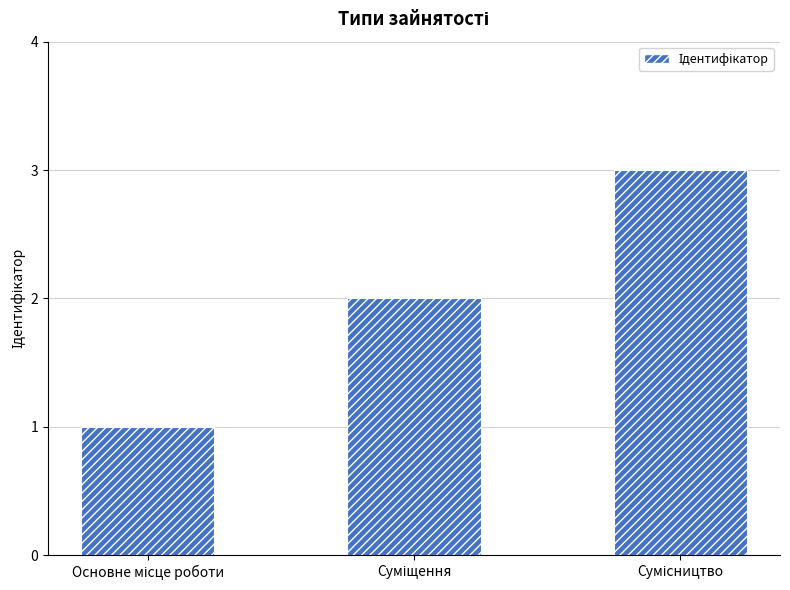

What is the maximum value shown in the chart?

3